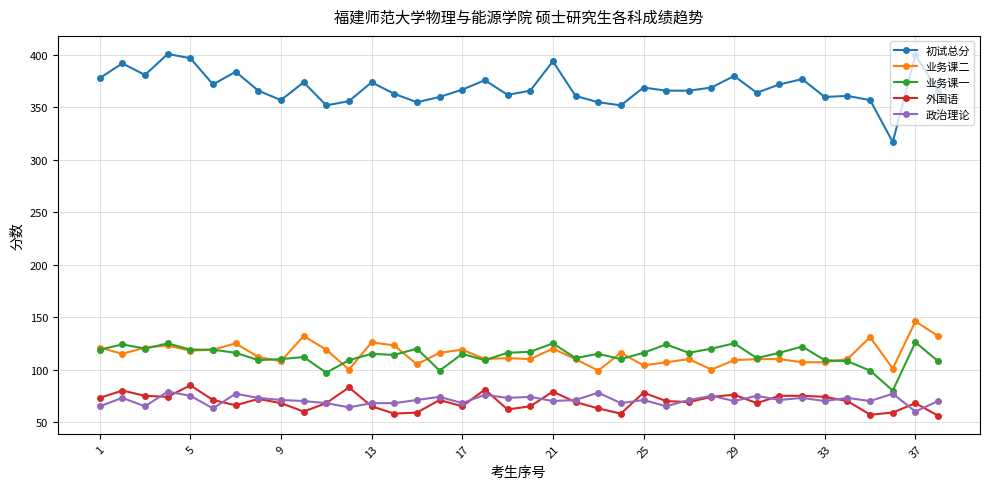

True or false: 外国语 and 业务课二 cross at least once.

False